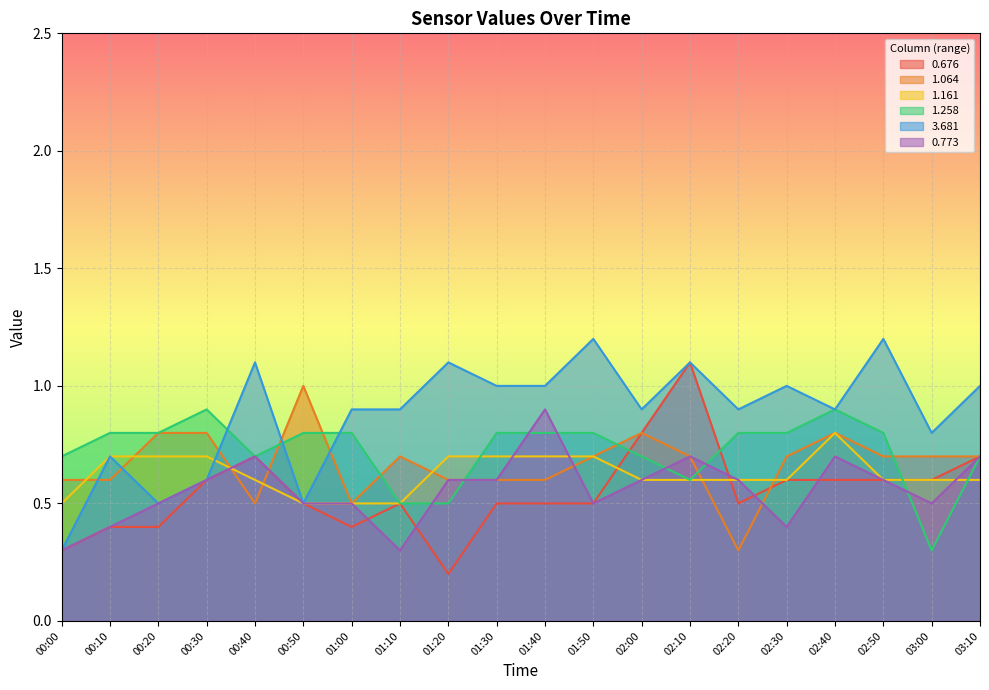

What is the sum of the 1.064 values at 00:30 and 01:30?

1.4